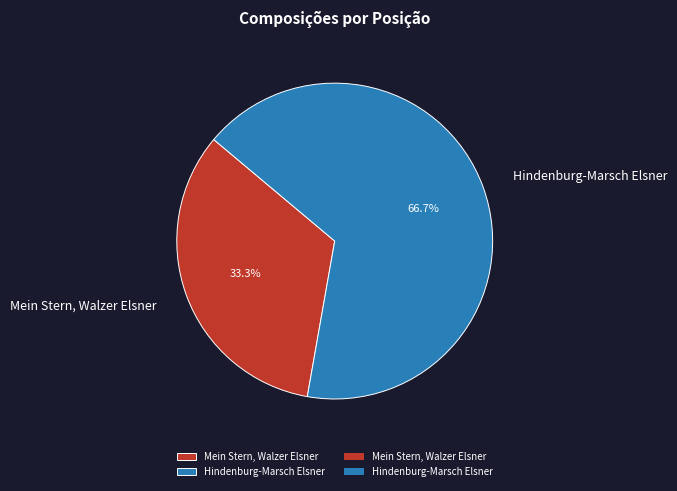

The Mein Stern, Walzer Elsner slice represents 26% of the pie. True or false?

False